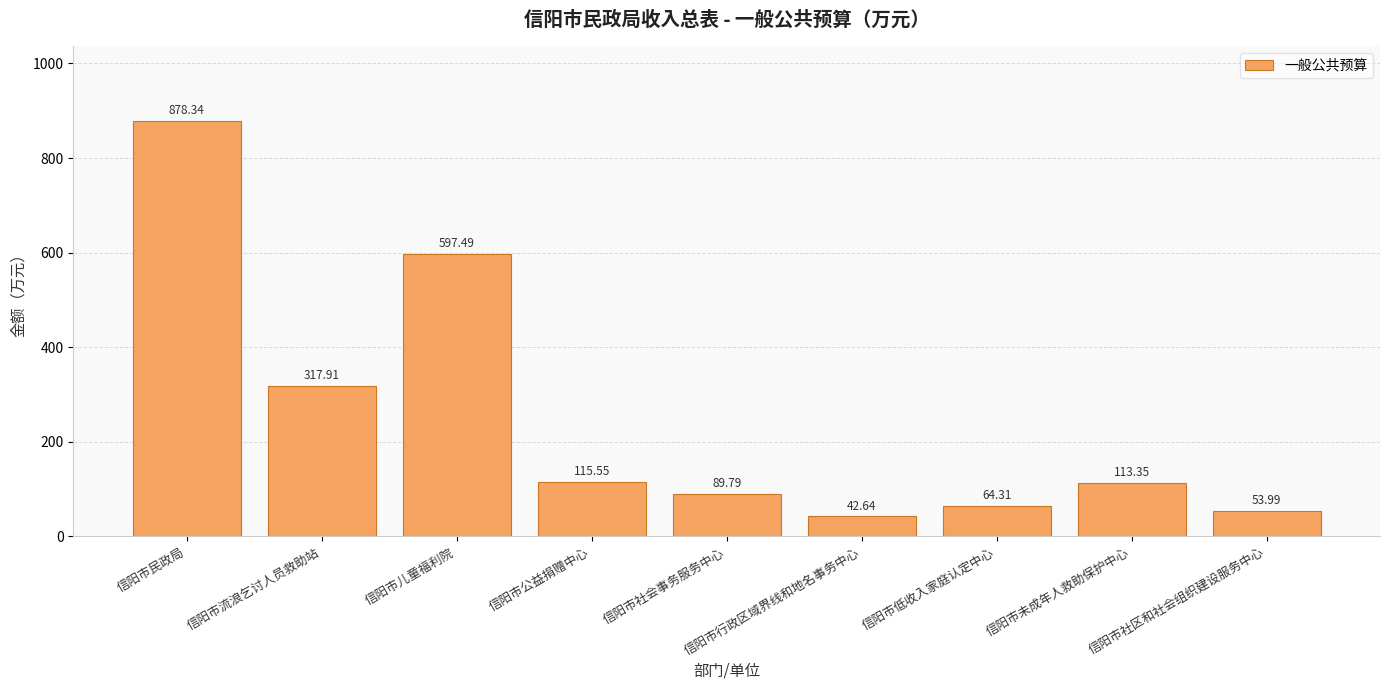

What is the sum of the values at 信阳市儿童福利院 and 信阳市行政区域界线和地名事务中心?

640.1